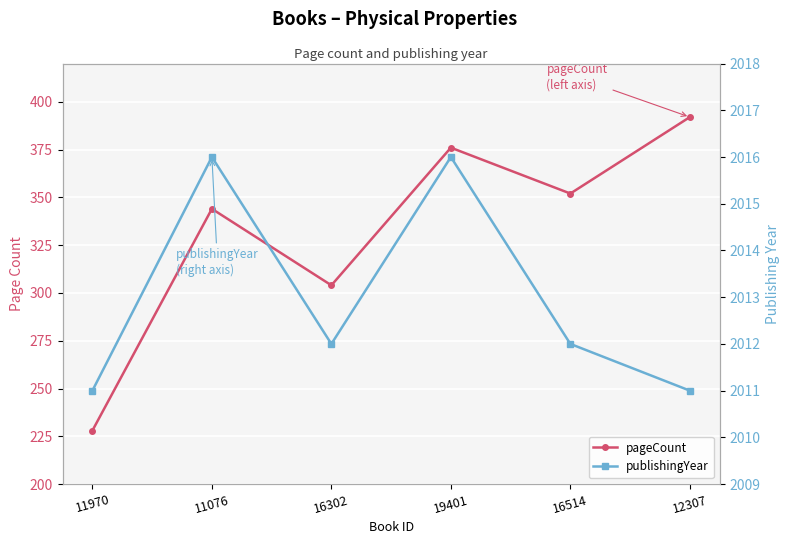

How many distinct data groups are displayed?

2